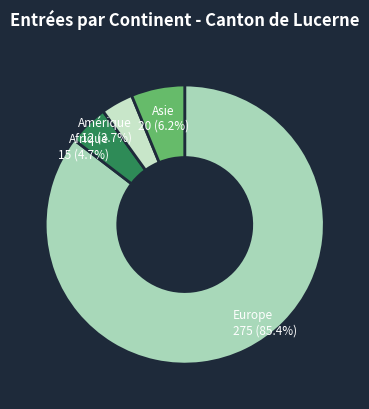

What percentage do Afrique and Amérique together represent?

8.4%